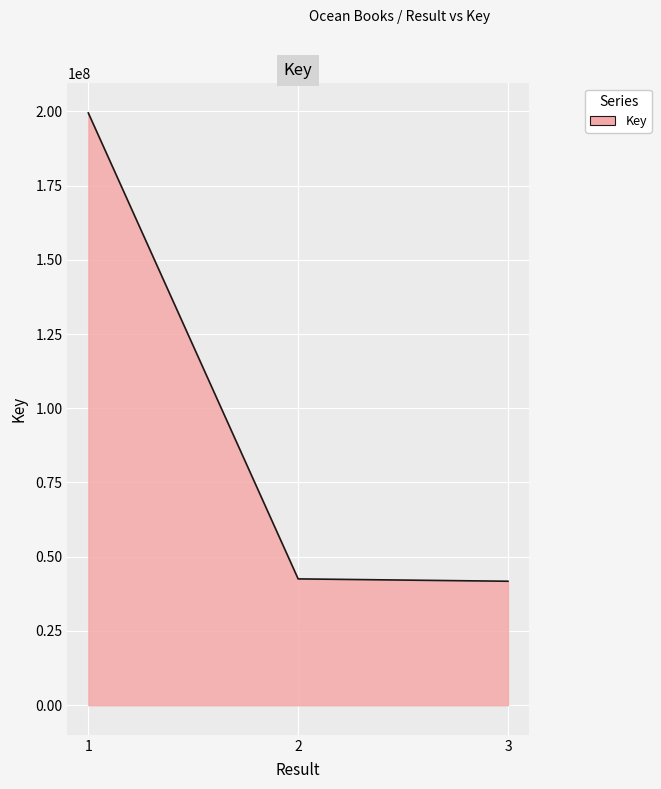

What is the difference between the values at 3 and 2?

792097